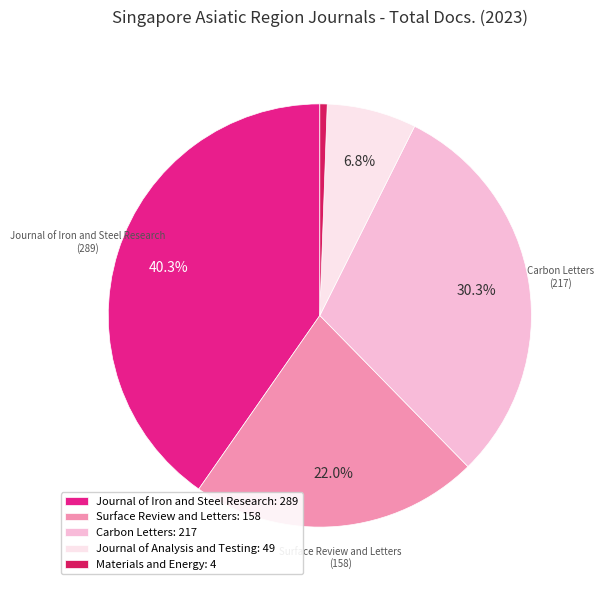

Rank the categories by value from highest to lowest.

Journal of Iron and Steel Research: 289, Carbon Letters: 217, Surface Review and Letters: 158, Journal of Analysis and Testing: 49, Materials and Energy: 4